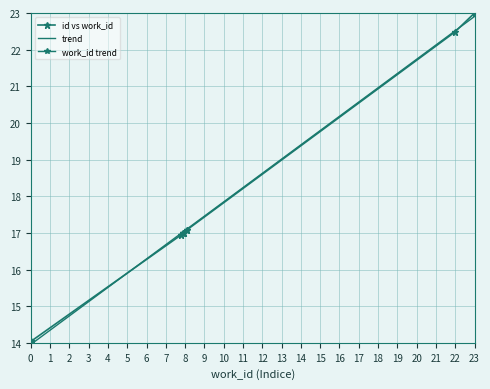

Is it true that the value at 7070 is 15.2?

False